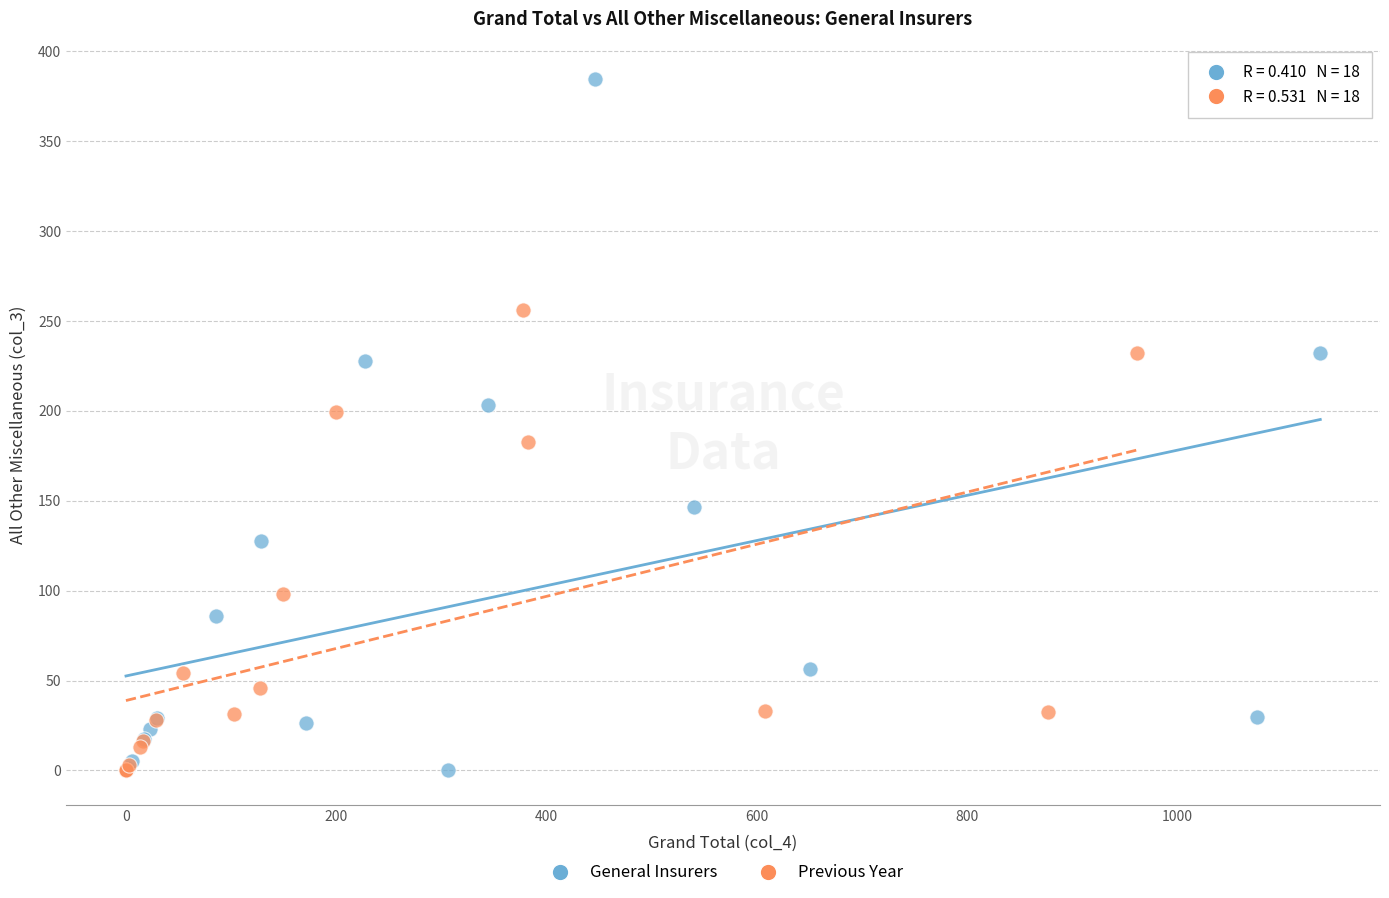

Which series contains the highest Y value?

General Insurers